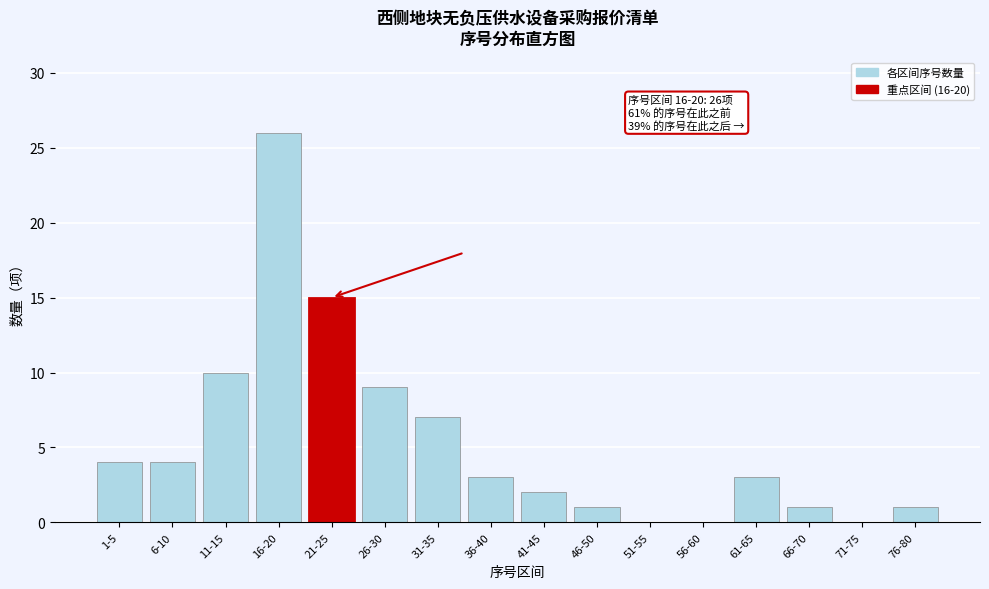

Reading left to right, transcribe all the data shown in this chart.

1-5=4	6-10=4	11-15=10	16-20=26	21-25=15	26-30=9	31-35=7	36-40=3	41-45=2	46-50=1	51-55=0	56-60=0	61-65=3	66-70=1	71-75=0	76-80=1